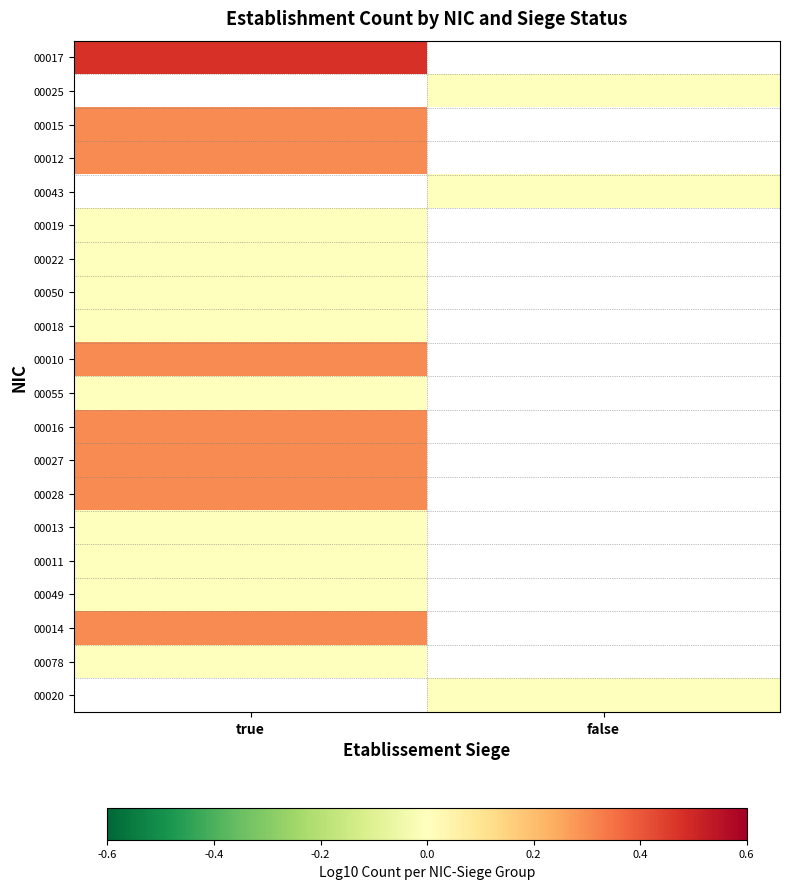

Which series has the largest range (max minus min)?

00017